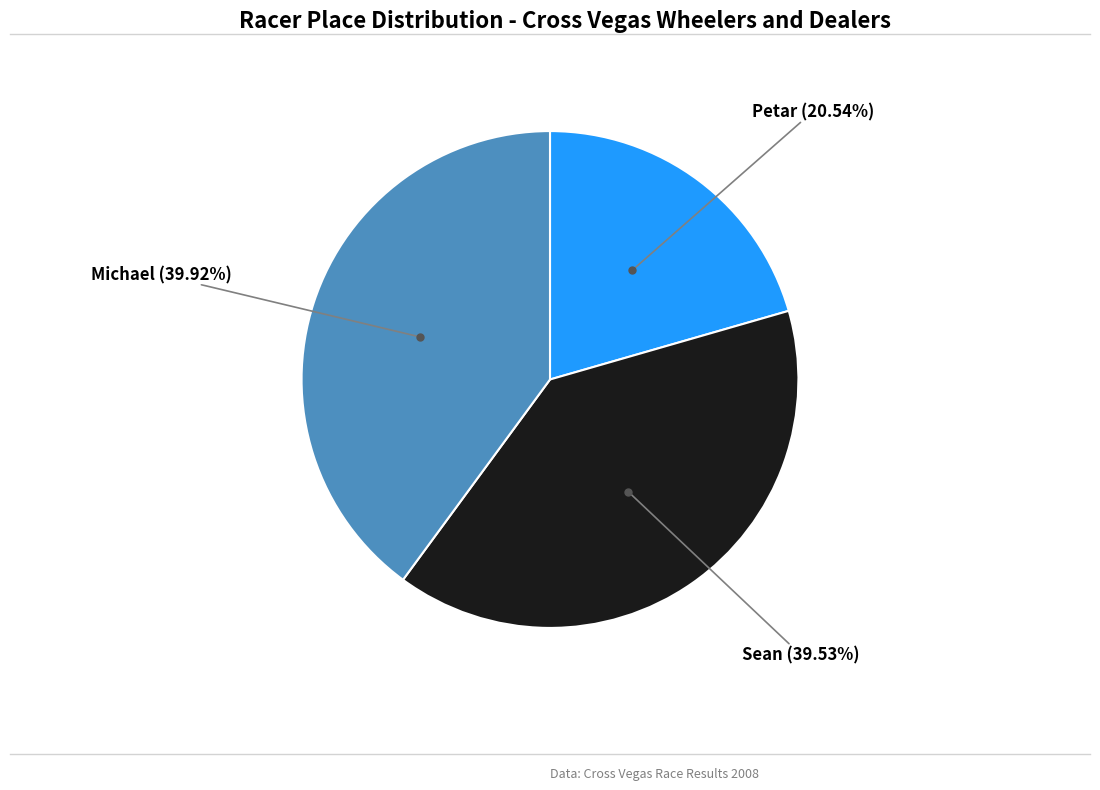

Is there any slice that represents more than half of the pie?

No